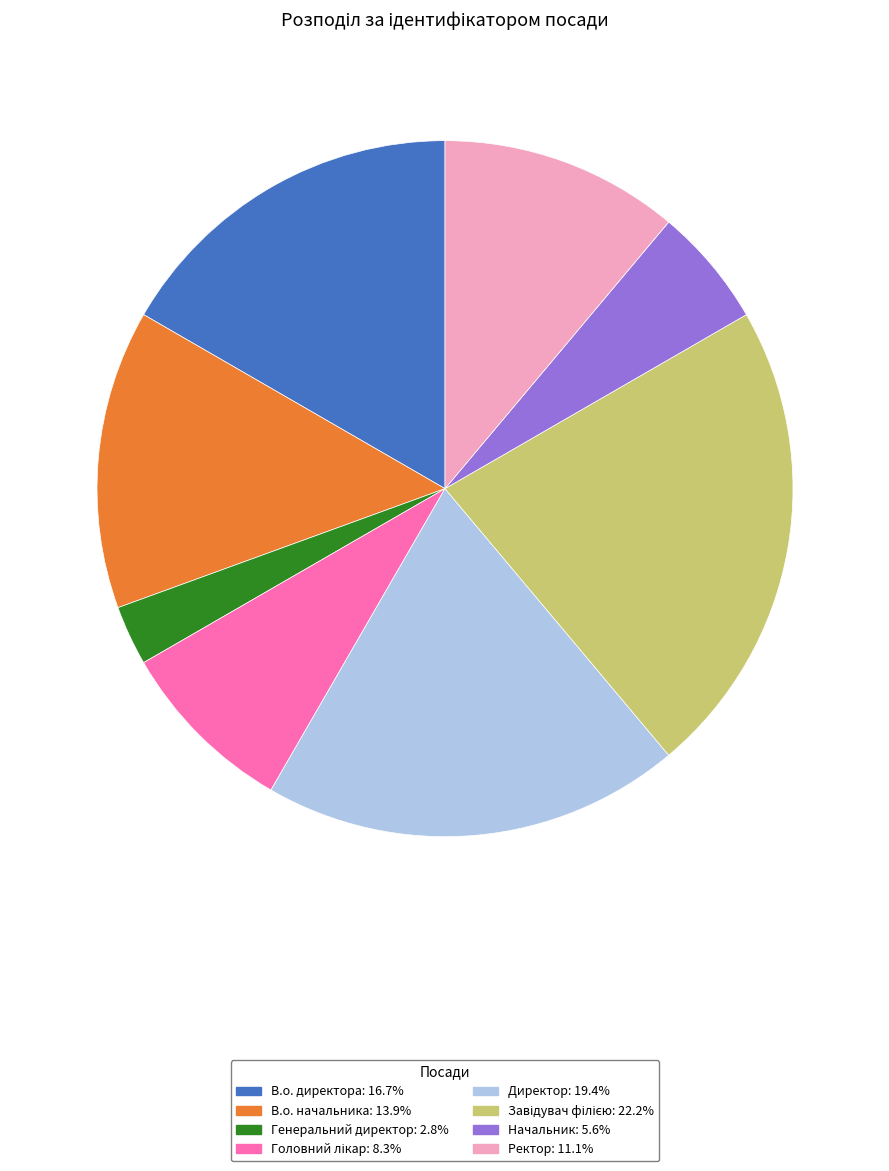

Does Директор: 19.4% account for over 50% of the chart?

No